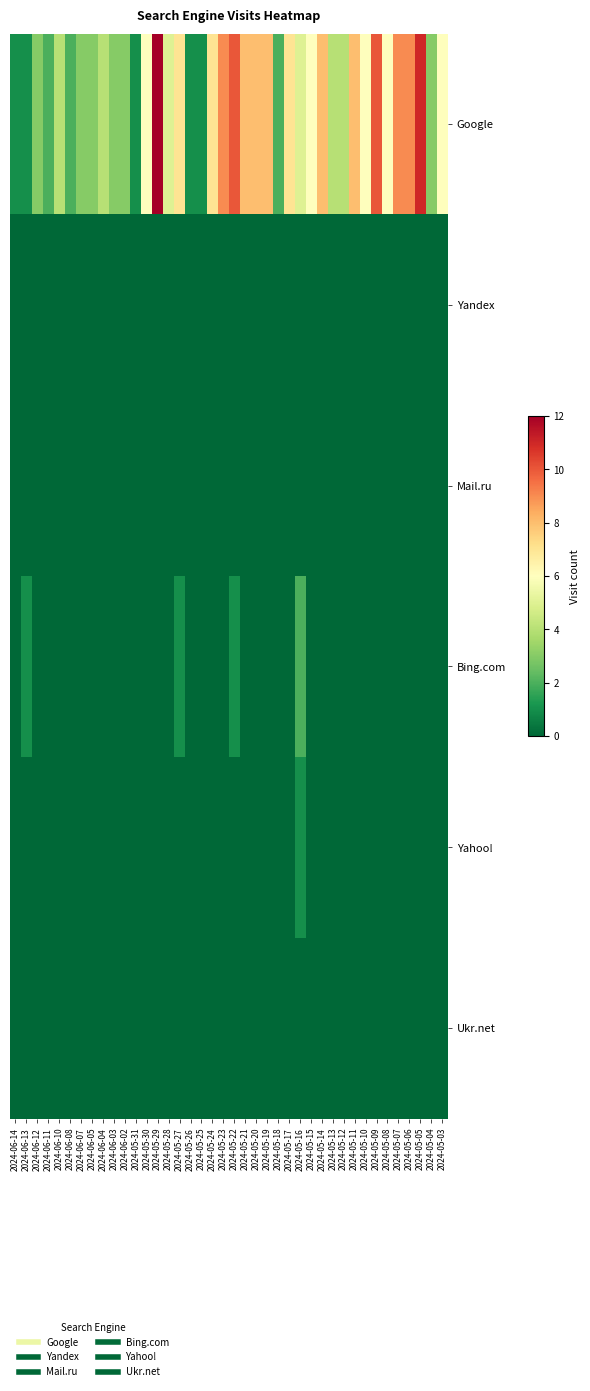

How many data points does each series have?

40